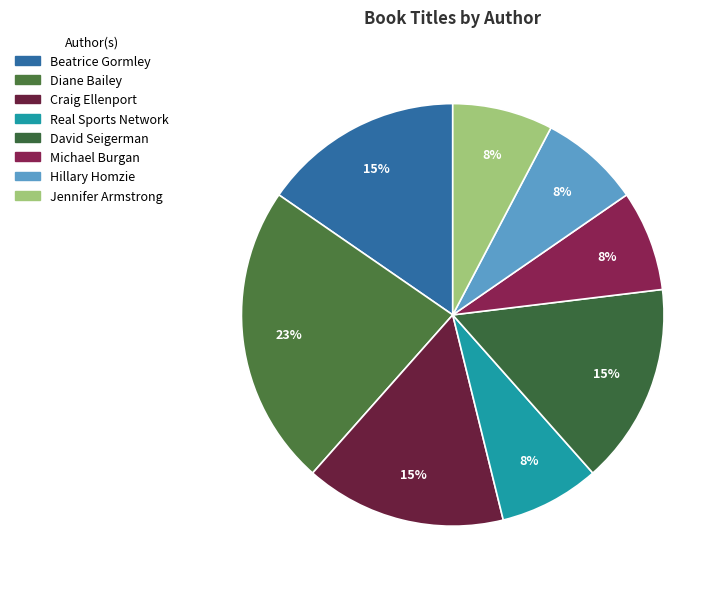

How many slices are in this pie chart?

8